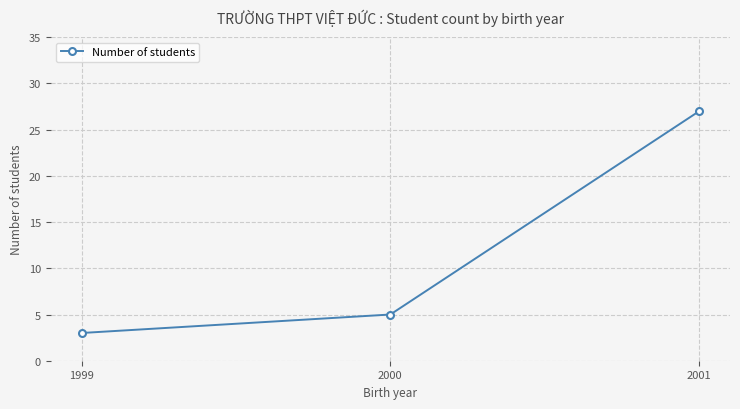

How many data points are less than 5?

1